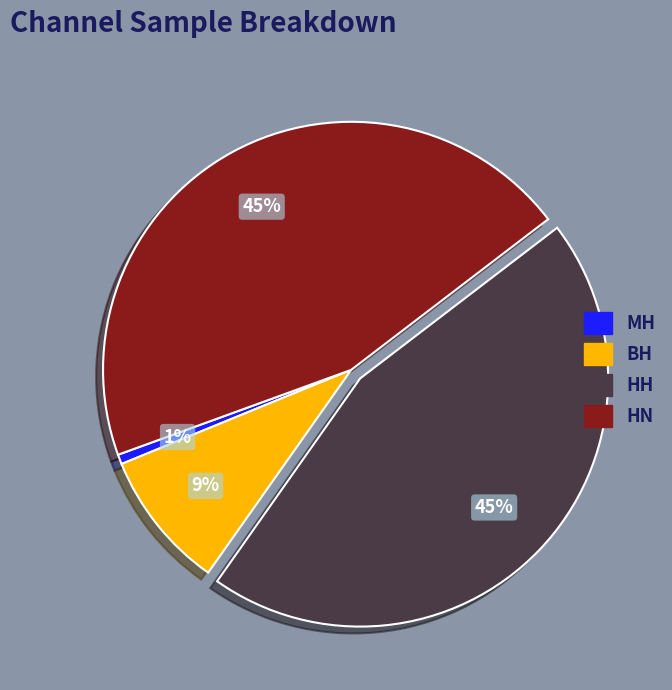

The BH slice represents 9% of the pie. True or false?

True